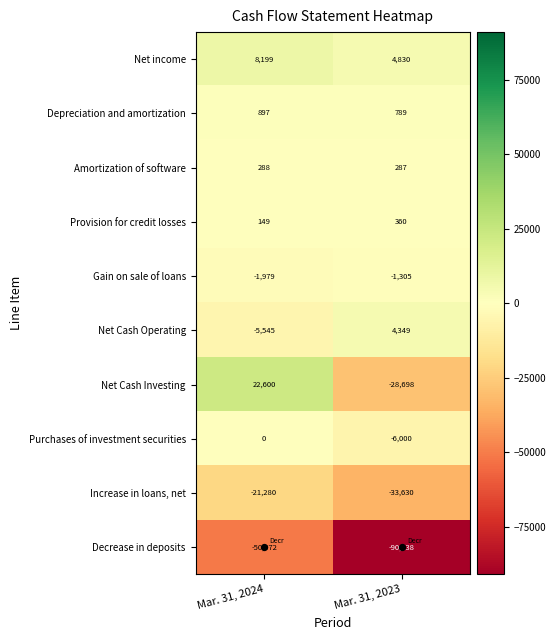

What is the total value across all series at Mar. 31, 2024?

-47643